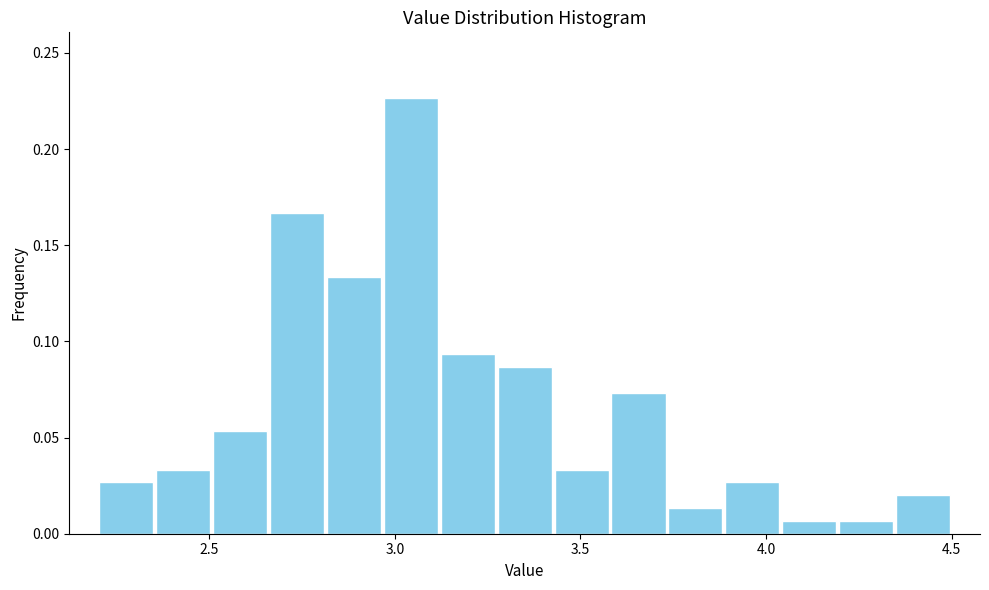

Read against the x-axis, roughly where is the centre of the tallest bar?

3.05